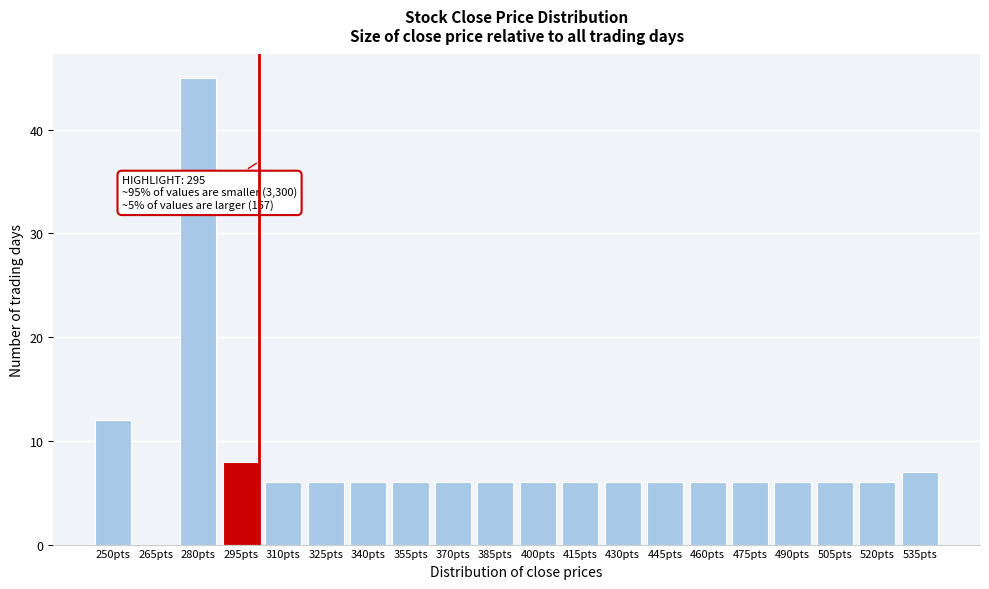

Reading right to left, list all the values displayed in this chart.

535pts=7	520pts=6	505pts=6	490pts=6	475pts=6	460pts=6	445pts=6	430pts=6	415pts=6	400pts=6	385pts=6	370pts=6	355pts=6	340pts=6	325pts=6	310pts=6	295pts=8	280pts=45	265pts=0	250pts=12